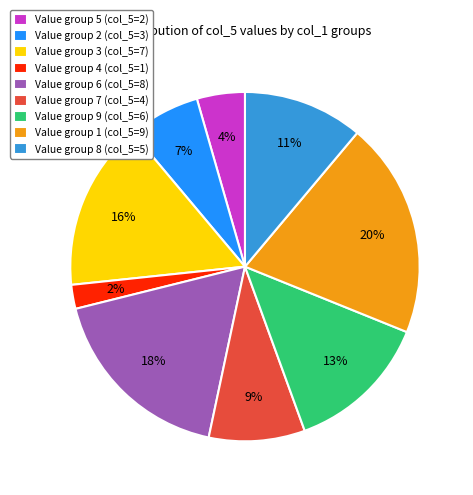

Count the number of slices in the pie.

9